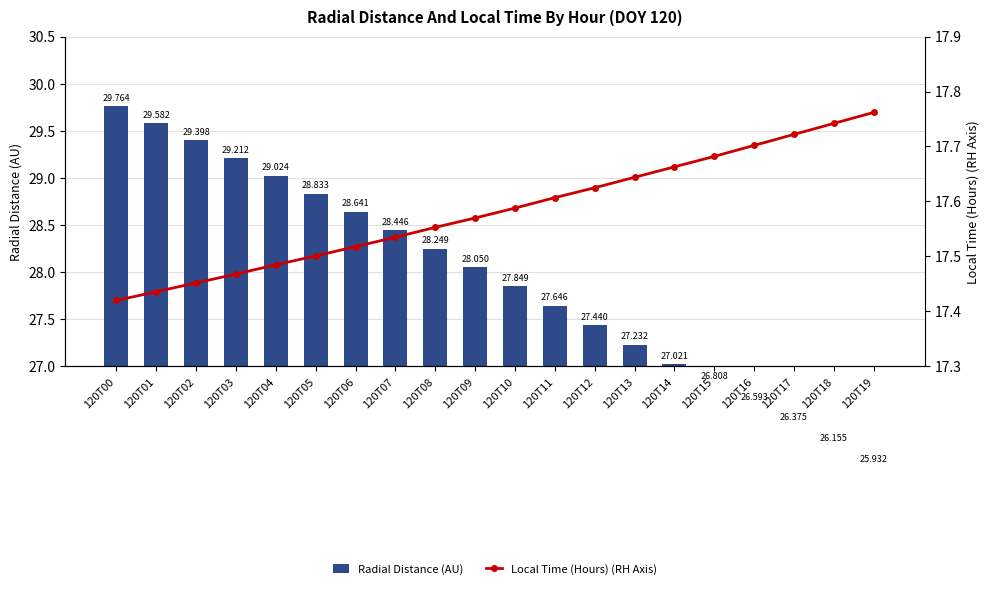

What is the value of the Local Time (Hours) (RH Axis) bar at the 16th from the left?

17.7